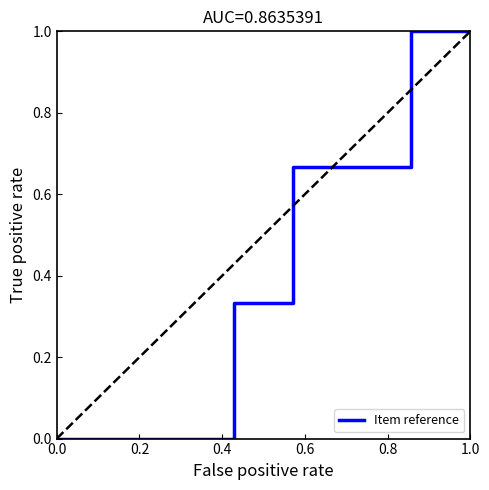

What is the difference between the second highest and minimum values?

1.0